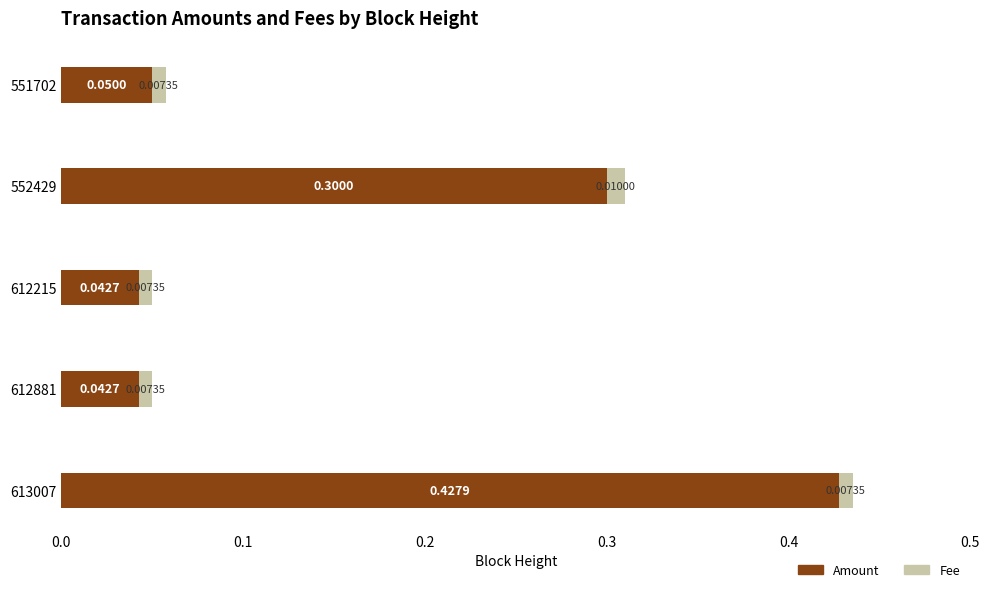

What are all the series names shown in the legend?

Amount, Fee